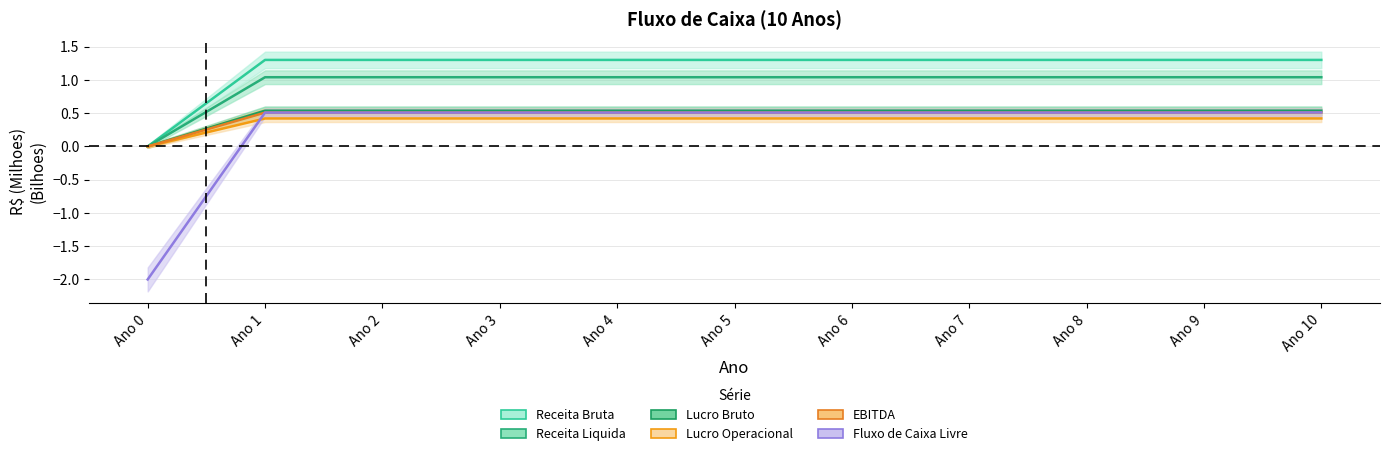

Count the Receita Bruta values in the range 0 to 1.

11